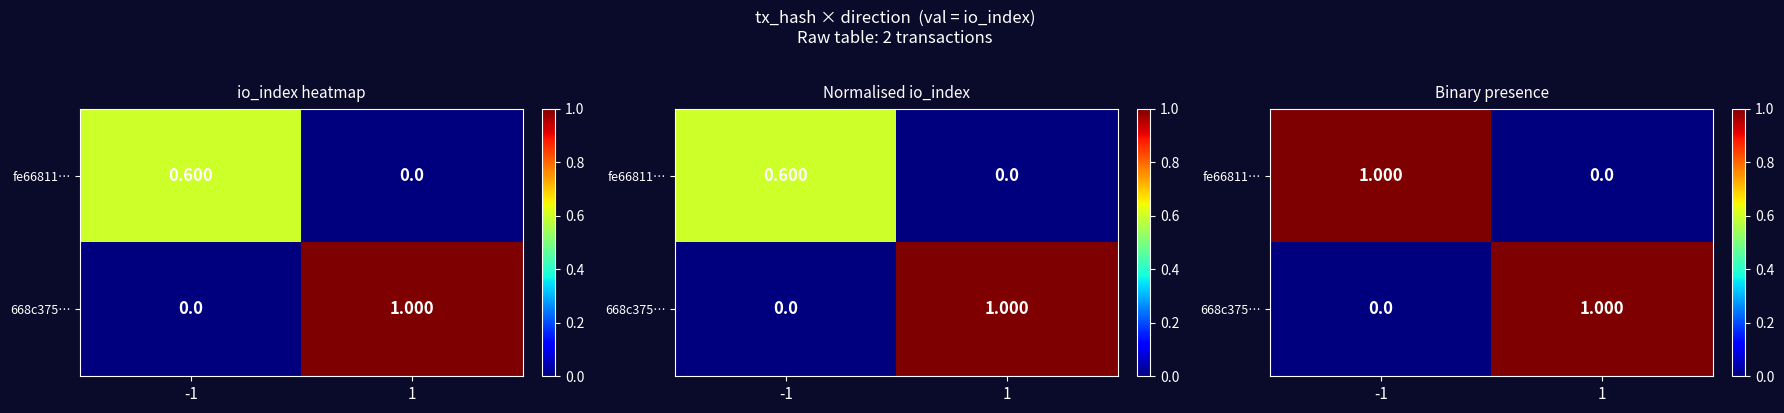

Count the number of categories in the chart.

2